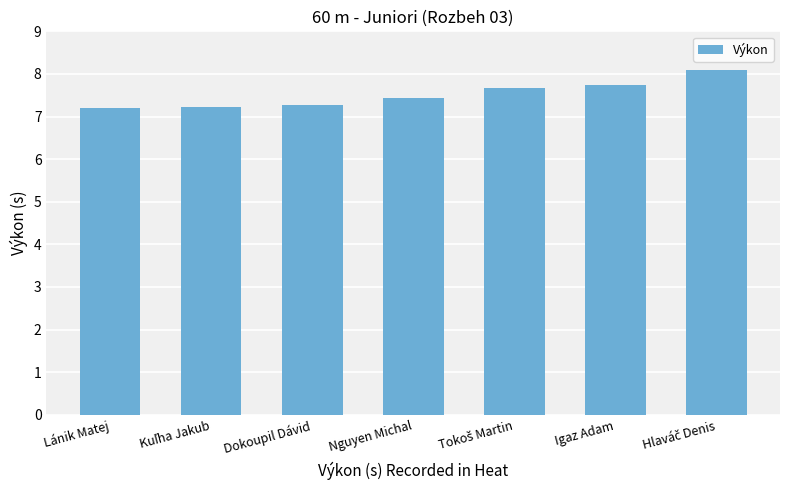

What is the change in value from Dokoupil Dávid to Igaz Adam?

+0.5